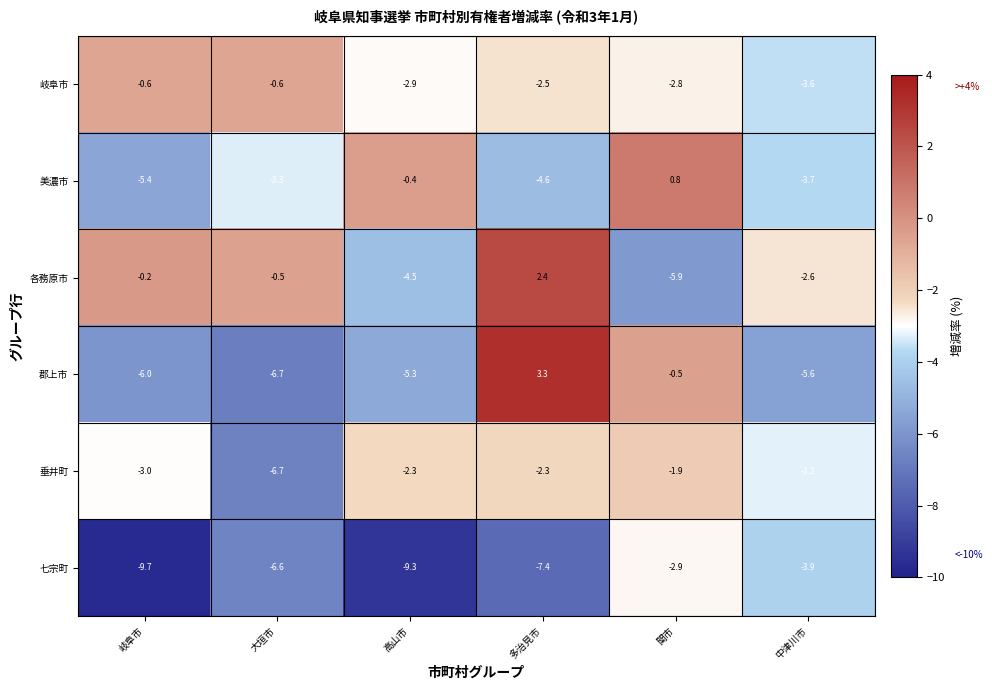

Which label corresponds to the smallest value in the chart?

岐阜市